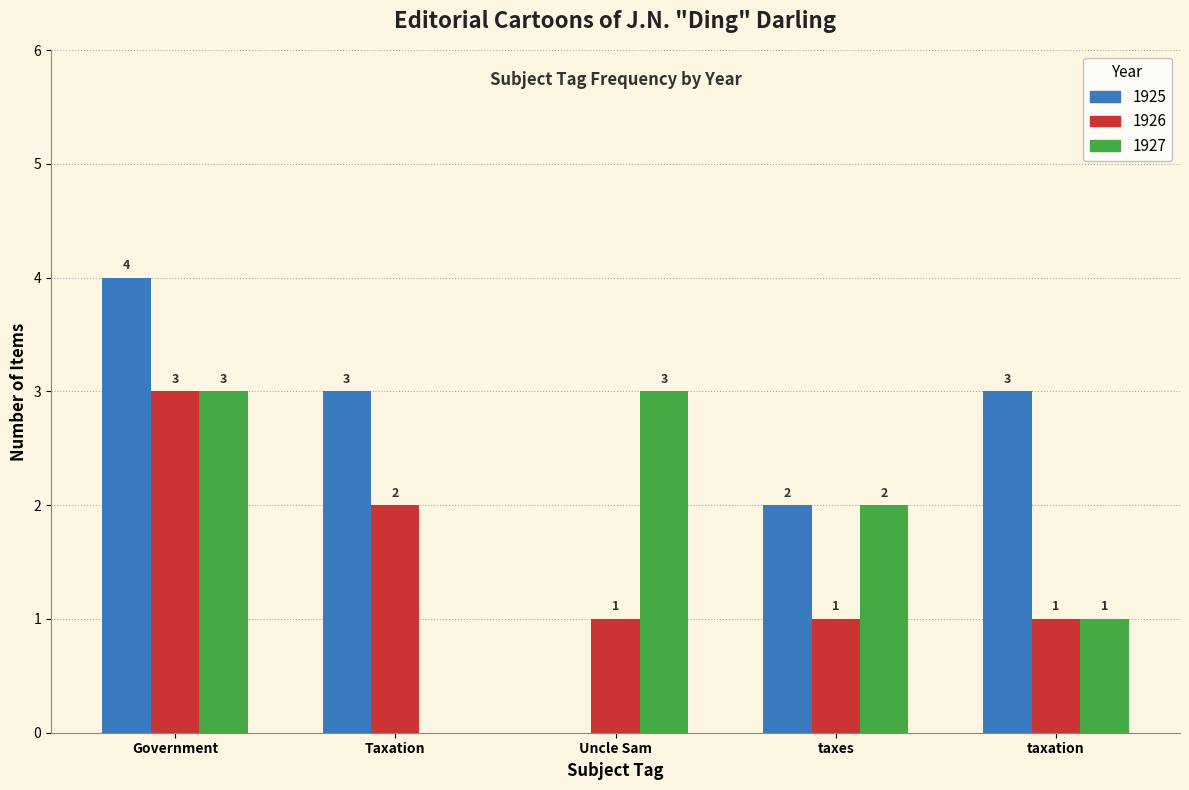

Which series has the largest total across all categories?

1925